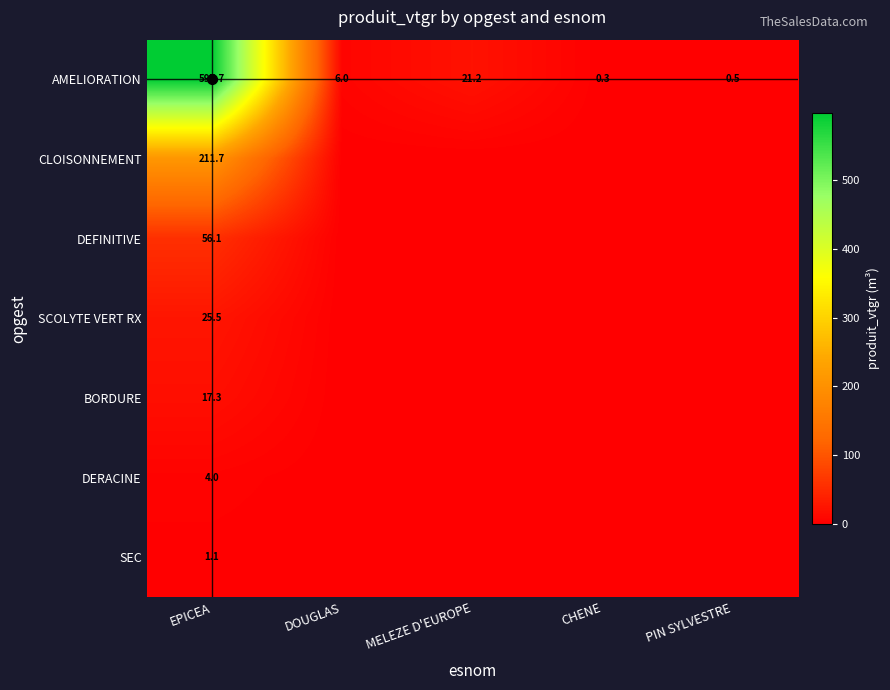

Which category has the highest value across all series?

EPICEA